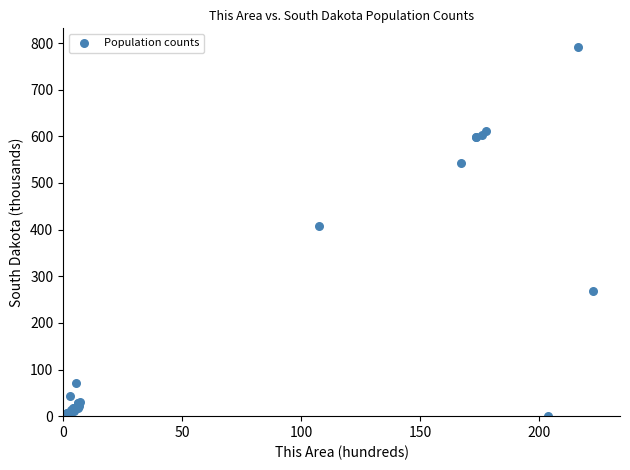

What Y value in the scatter plot is closest to 396?

407.4